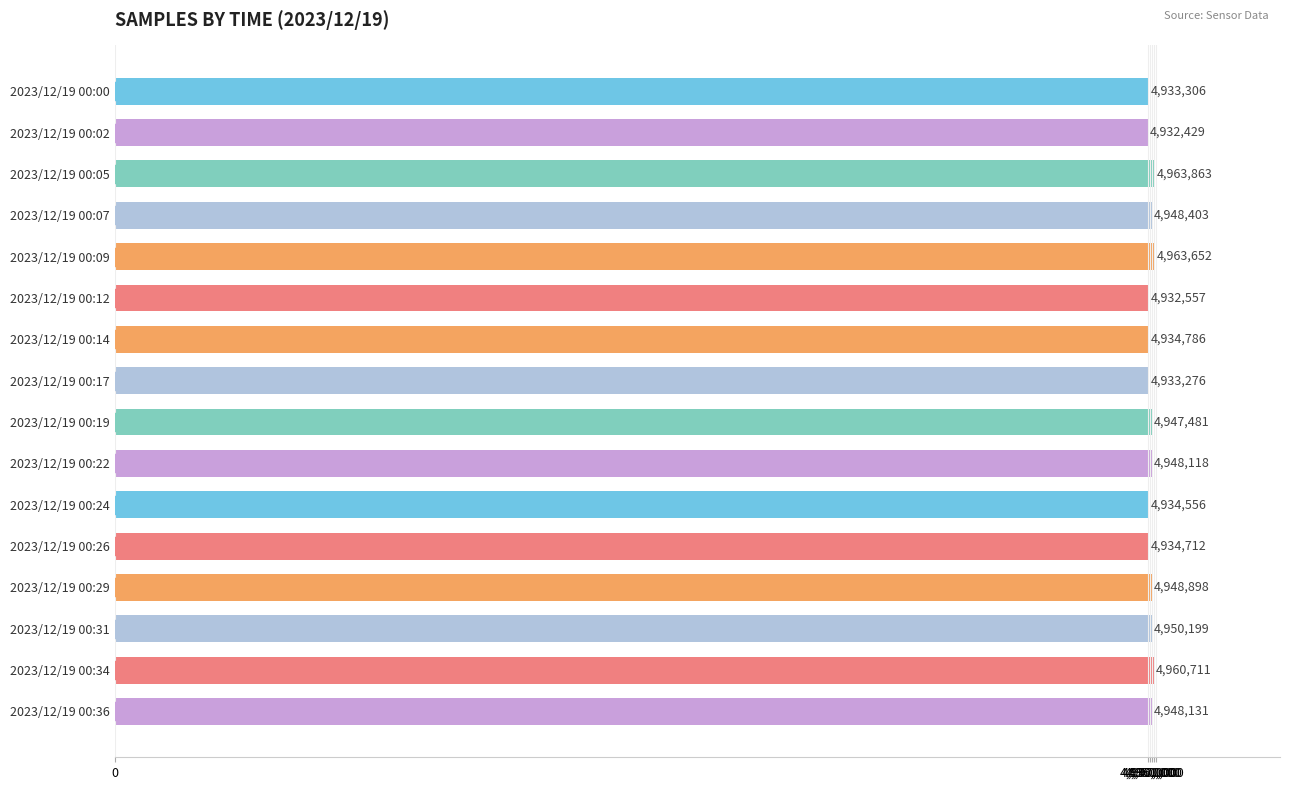

List the labels in order of value, smallest first.

2023/12/19 00:02, 2023/12/19 00:12, 2023/12/19 00:17, 2023/12/19 00:00, 2023/12/19 00:24, 2023/12/19 00:26, 2023/12/19 00:14, 2023/12/19 00:19, 2023/12/19 00:22, 2023/12/19 00:36, 2023/12/19 00:07, 2023/12/19 00:29, 2023/12/19 00:31, 2023/12/19 00:34, 2023/12/19 00:09, 2023/12/19 00:05